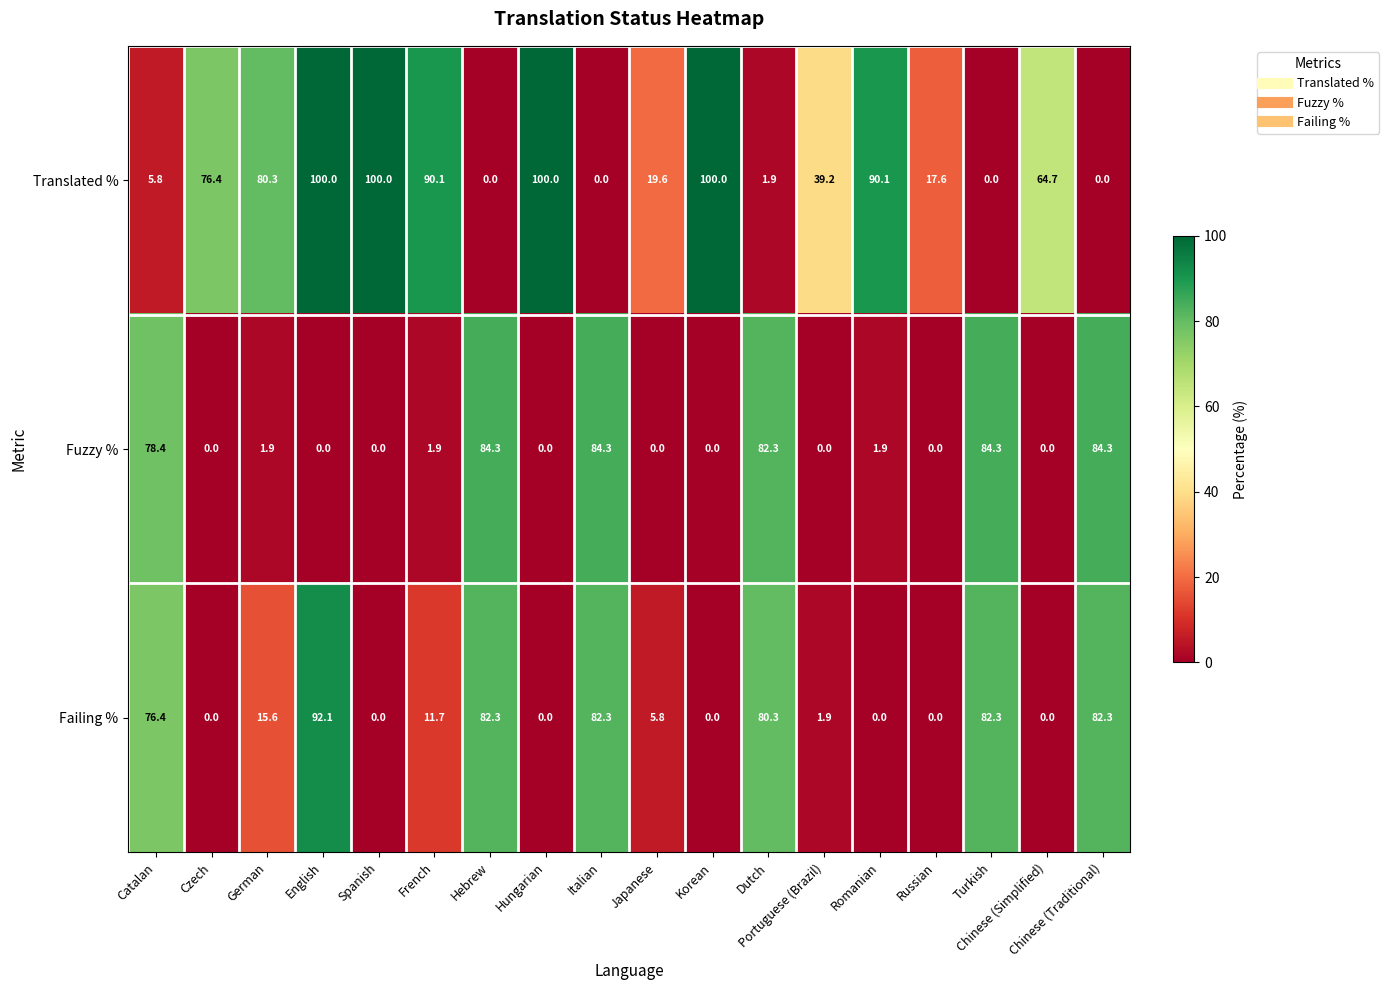

What is the average value of the Failing % series?

34.1